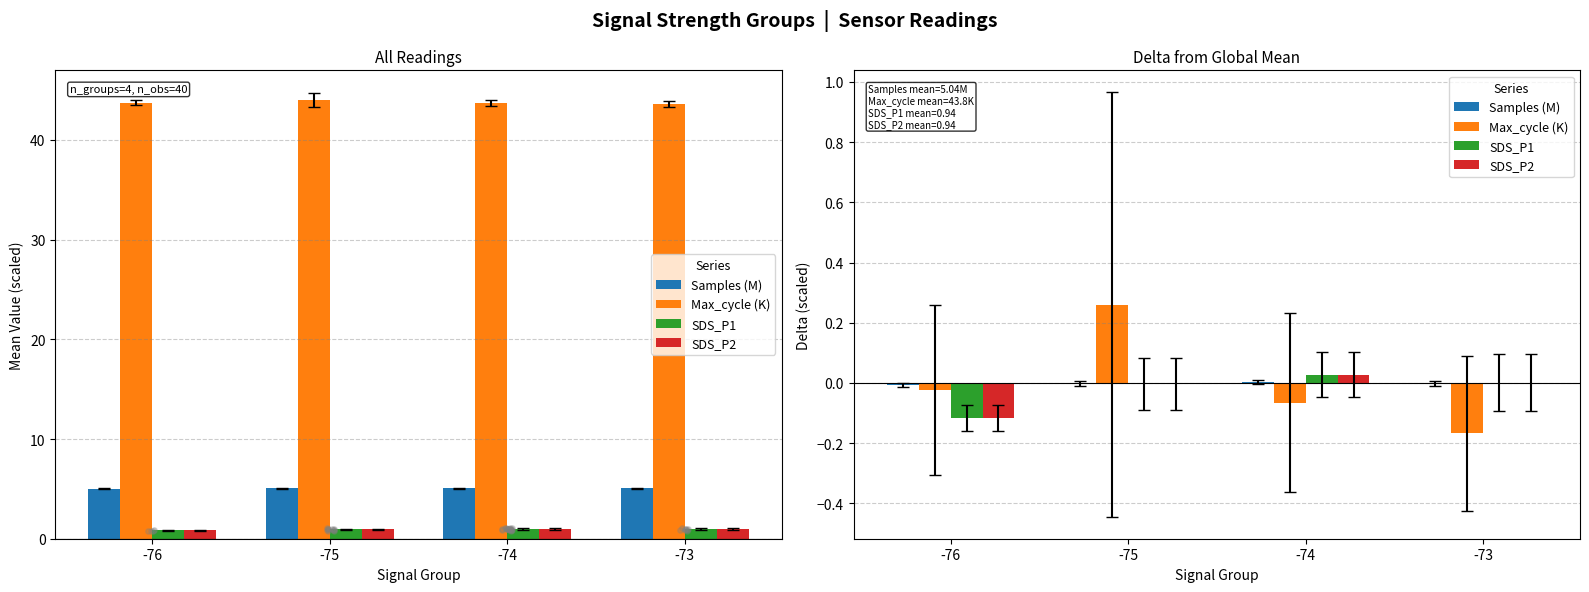

At how many categories does at least one series exceed 0?

3